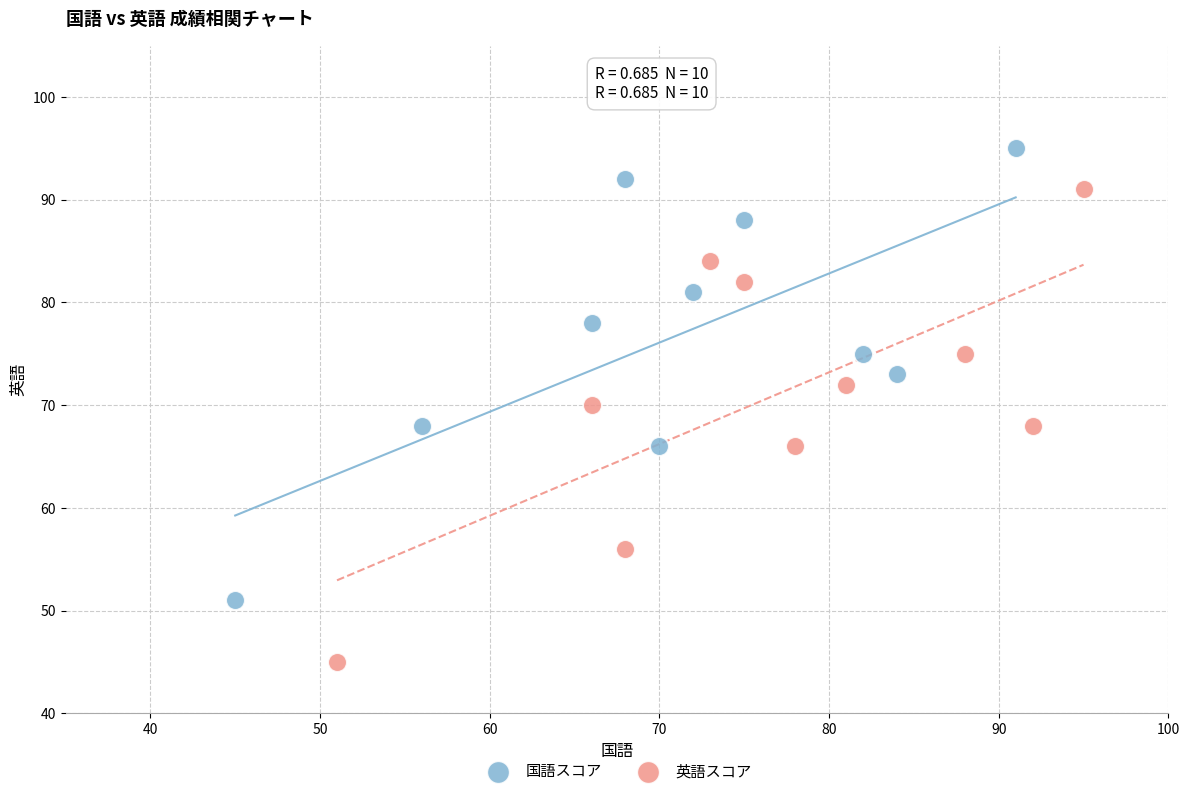

Which series contains the lowest Y value?

英語スコア